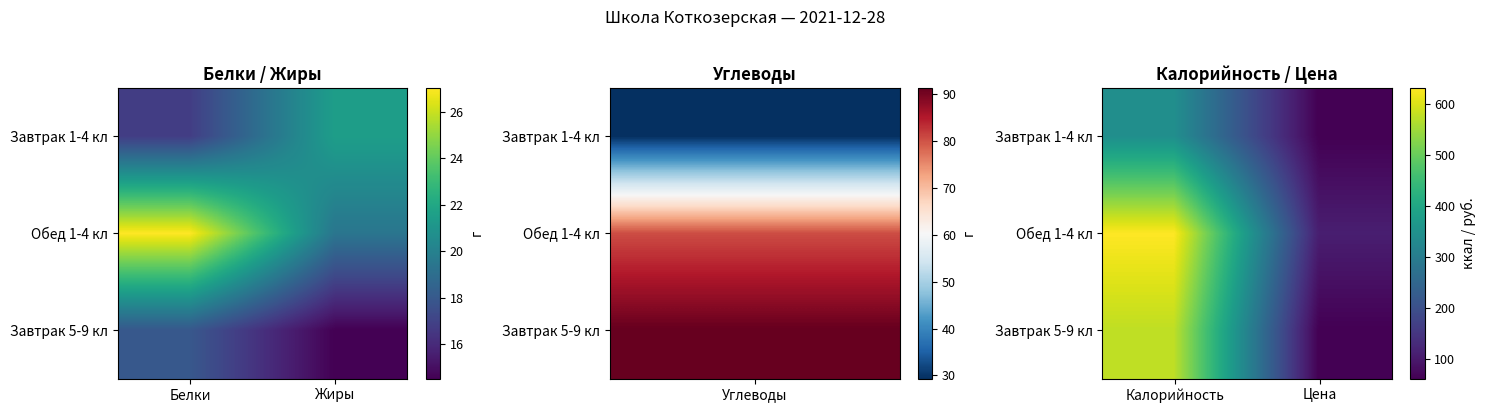

What is the total value across all series at Калорийность?

1553.1